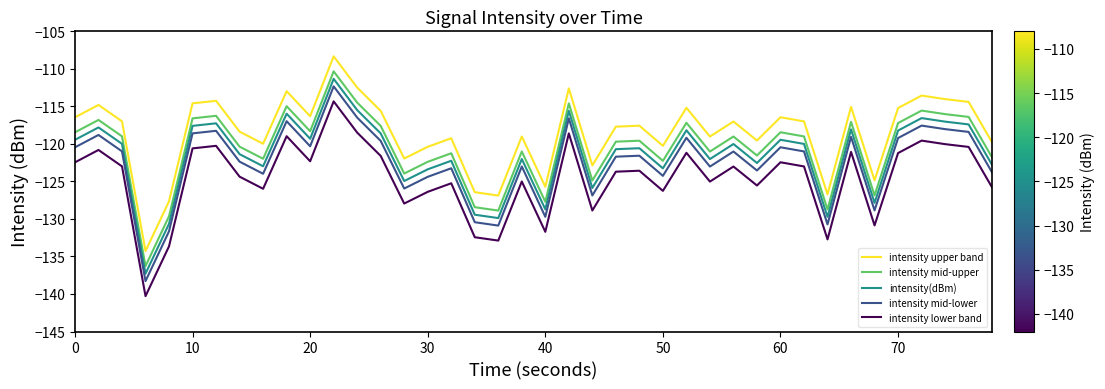

How many lines are shown in the chart?

5